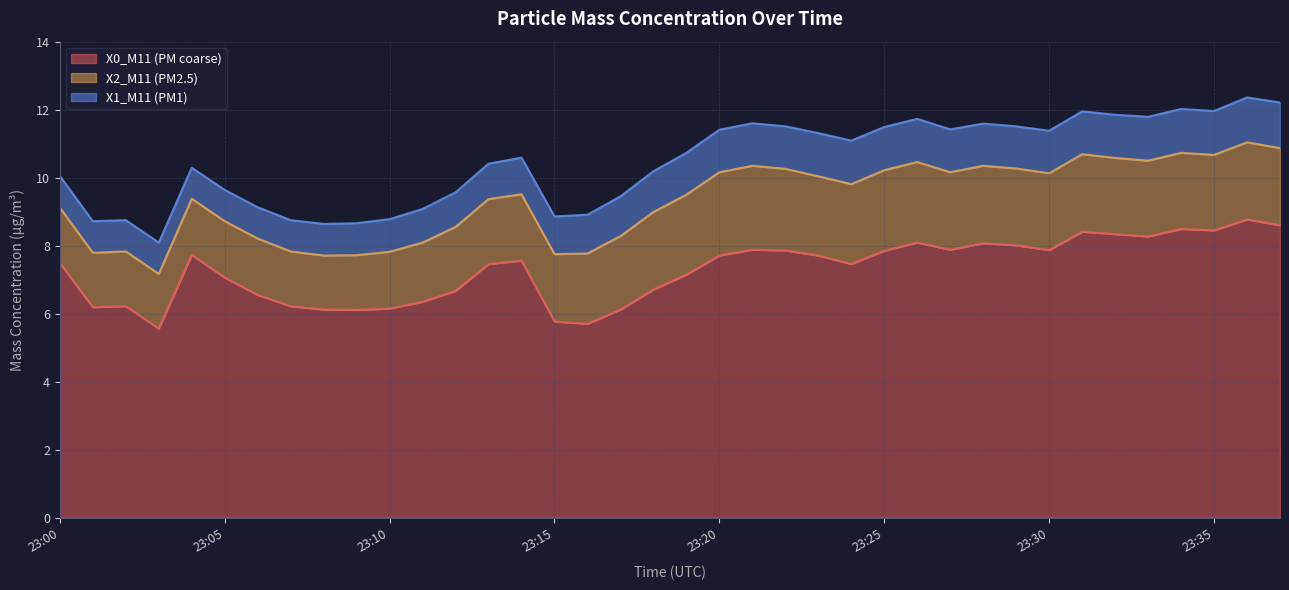

Between 23:22 and 23:29, which series saw the biggest shift?

X0_M11 (PM coarse)